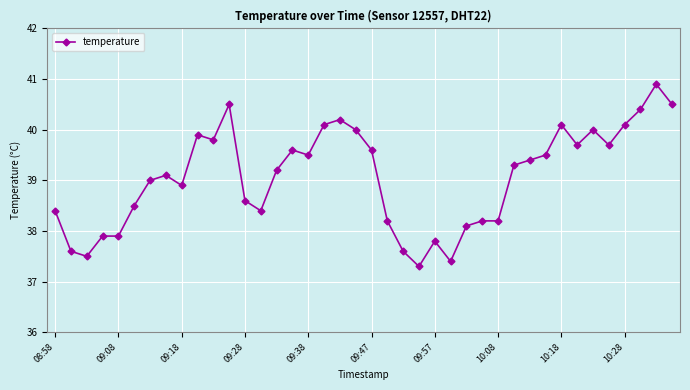

True or false: the data has more than 1 interior local peaks.

True